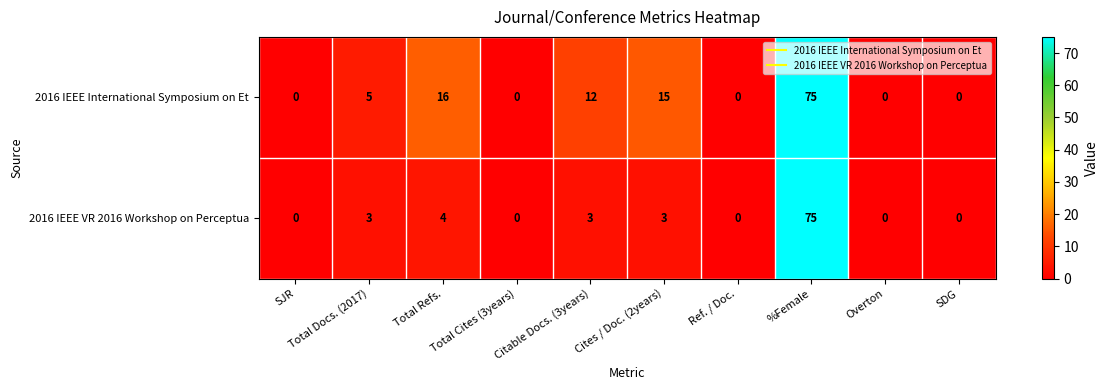

True or false: 2016 IEEE VR 2016 Workshop on Perceptua has a value of 0 at SJR.

True